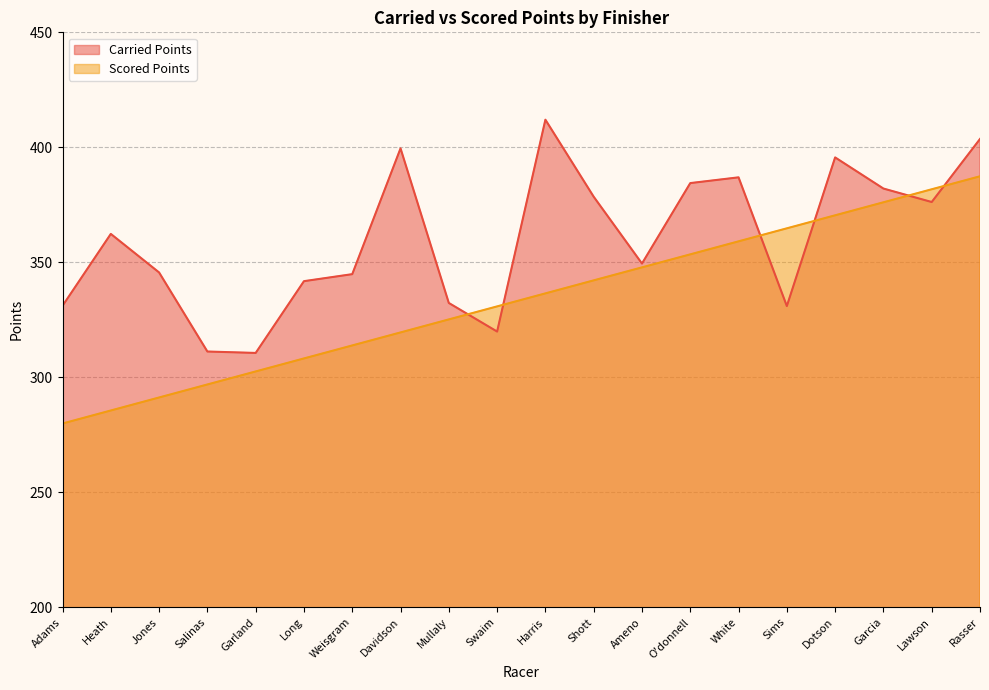

The Carried Points series shows 341.8 at Long. True or false?

True